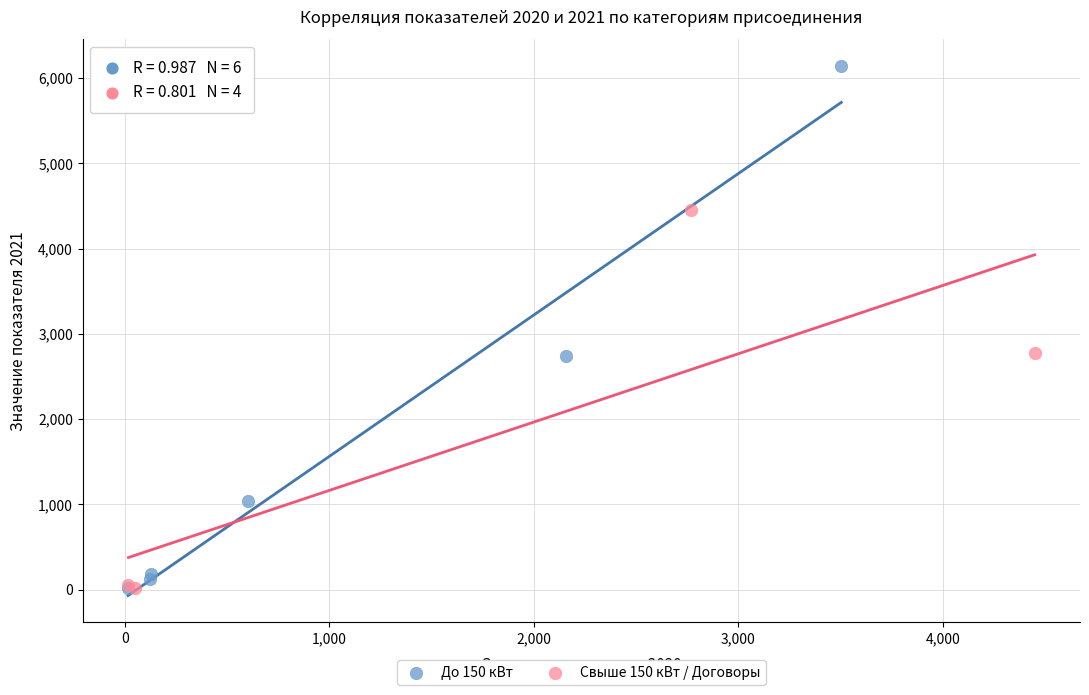

Which series has the largest Y range (max minus min)?

До 150 кВт